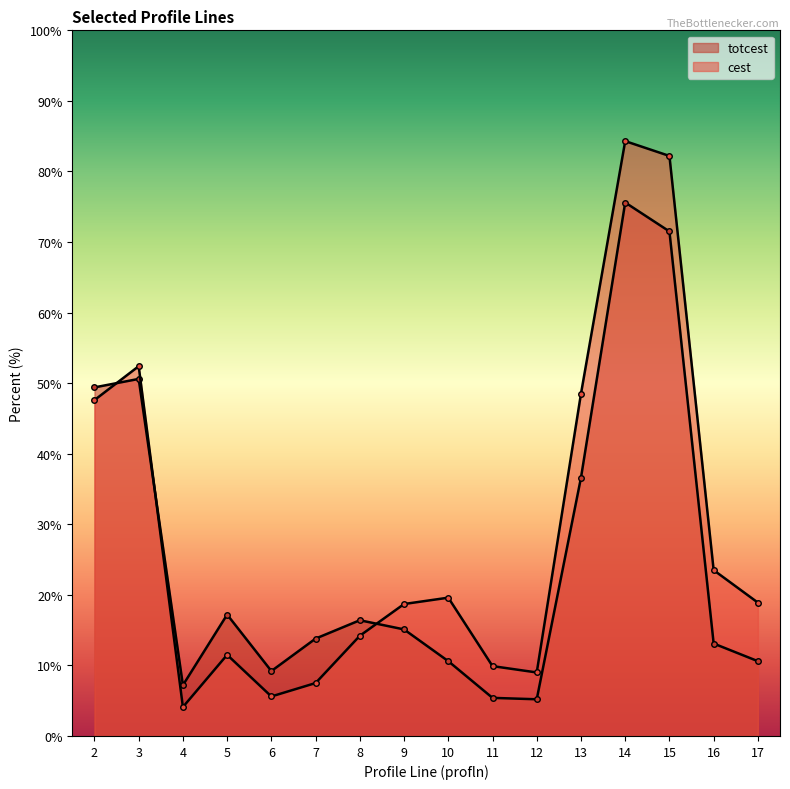

At how many categories does at least one series exceed 29?

5